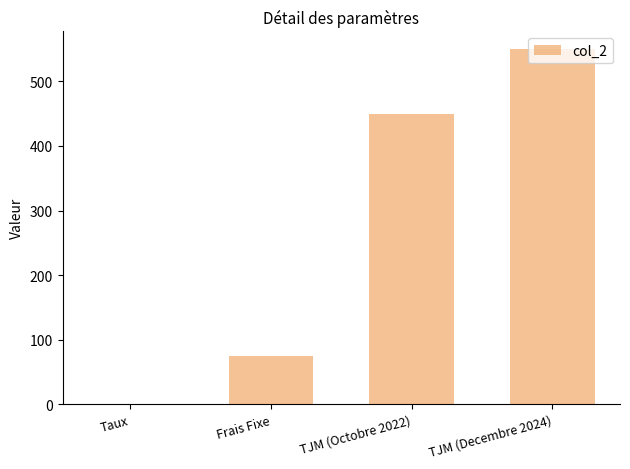

Where is the data nearest to the value 275?

TJM (Octobre 2022)